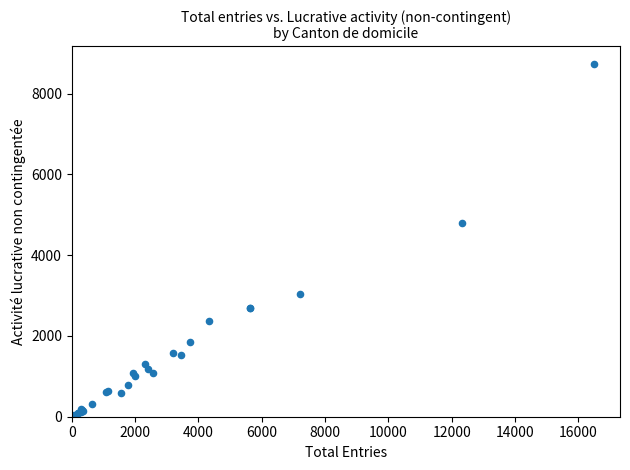

What Y value in the scatter plot is closest to 4386?

4802